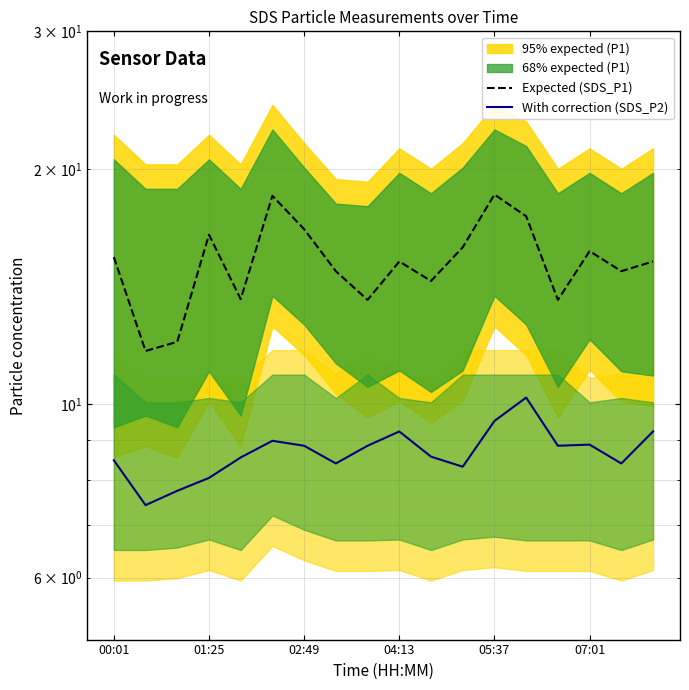

True or false: Expected (SDS_P1) and With correction (SDS_P2) intersect in this chart.

False